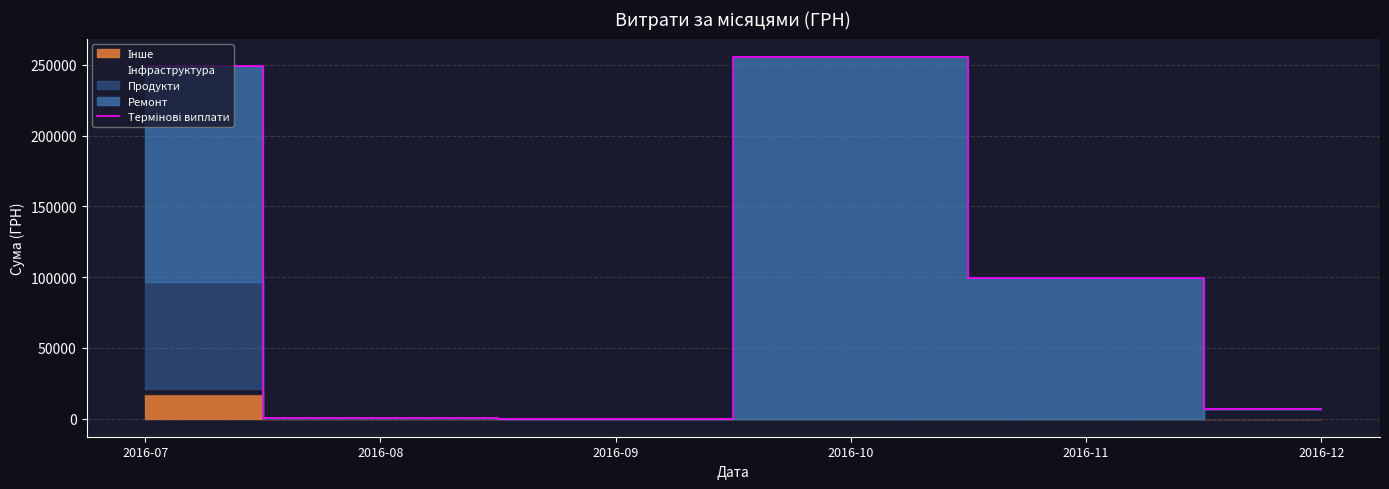

True or false: the data shows 161872.3 at 2016-09.

False